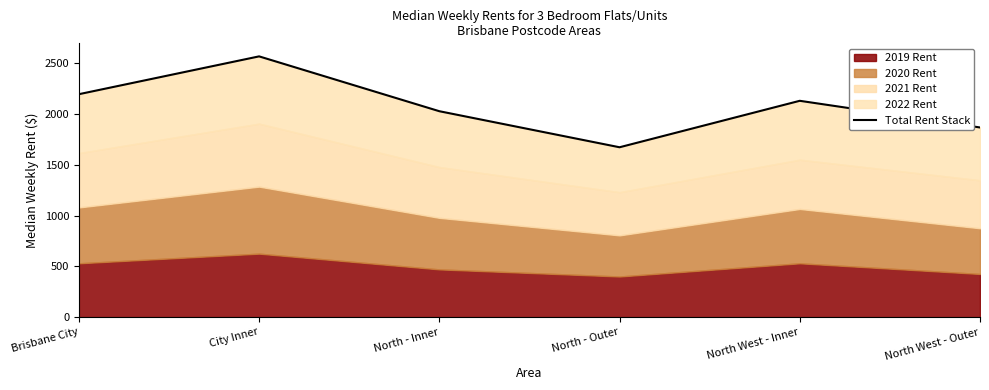

What is the sum of all values?

12460.0